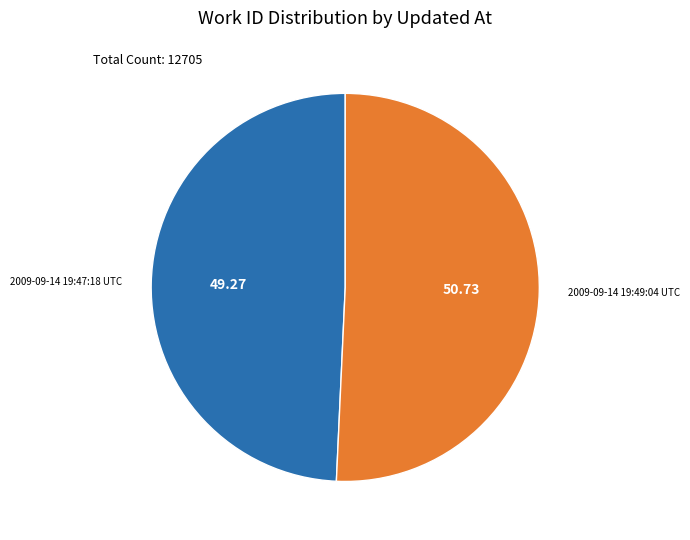

Is the sum of 2009-09-14 19:47:18 UTC and 2009-09-14 19:49:04 UTC greater than half?

Yes